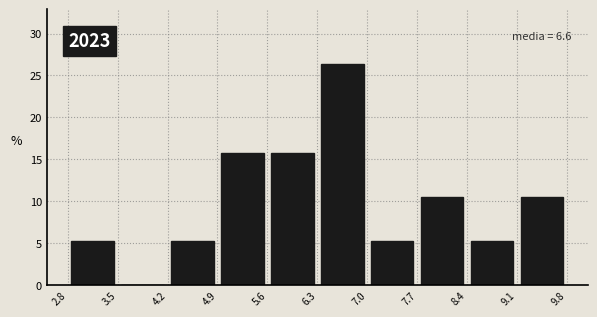

Over which range of the x-axis is the bar tallest?

6.3 to 7.0